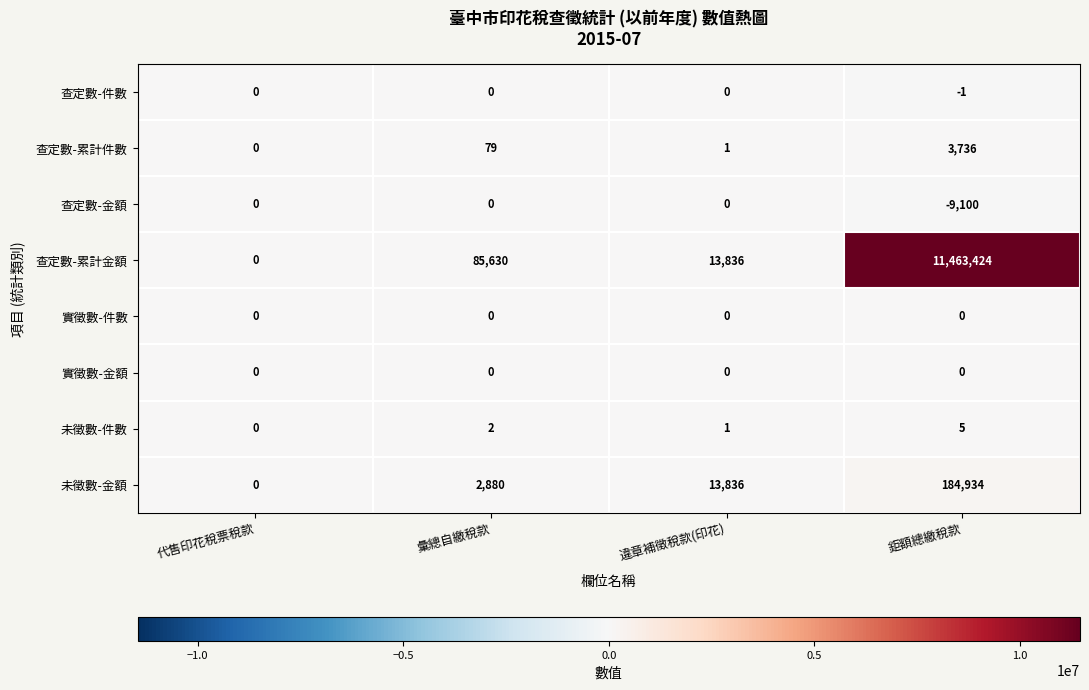

Which series has the largest total across all categories?

查定數-累計金額